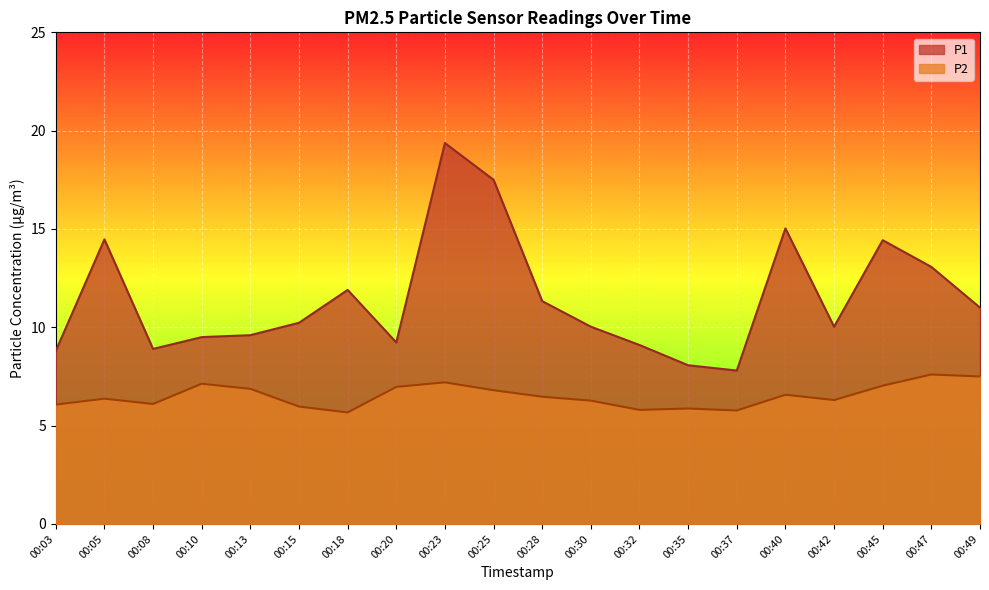

The value of P2 at 00:03 is 6.1. True or false?

True